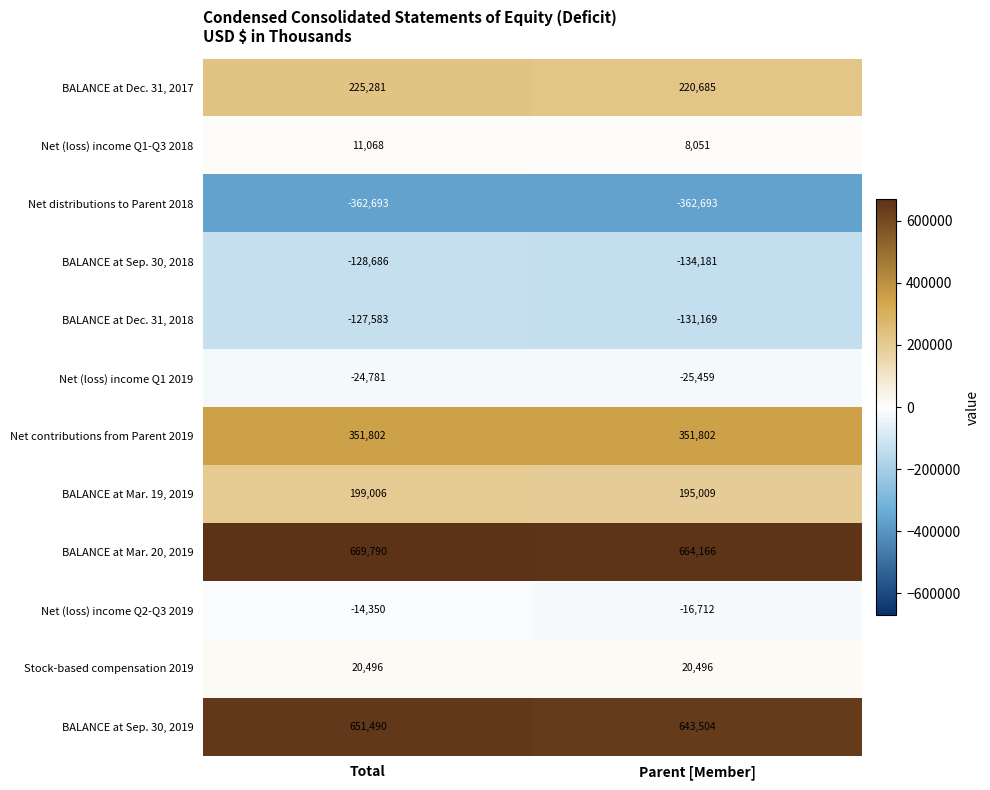

What value does the BALANCE at Sep. 30, 2019 series have at Total?

651490